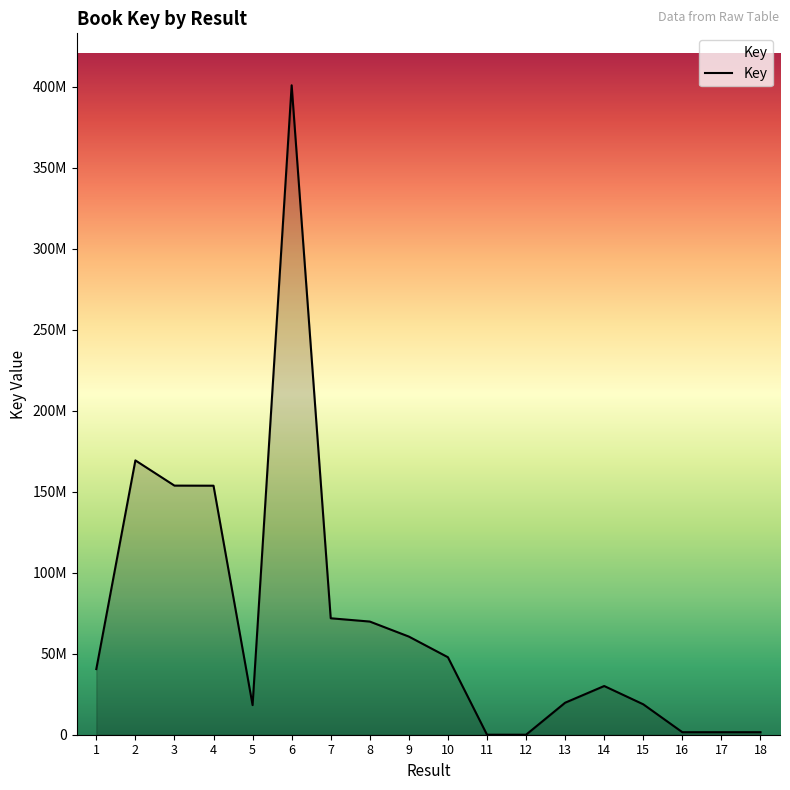

At which category does the data reach its first local peak?

2